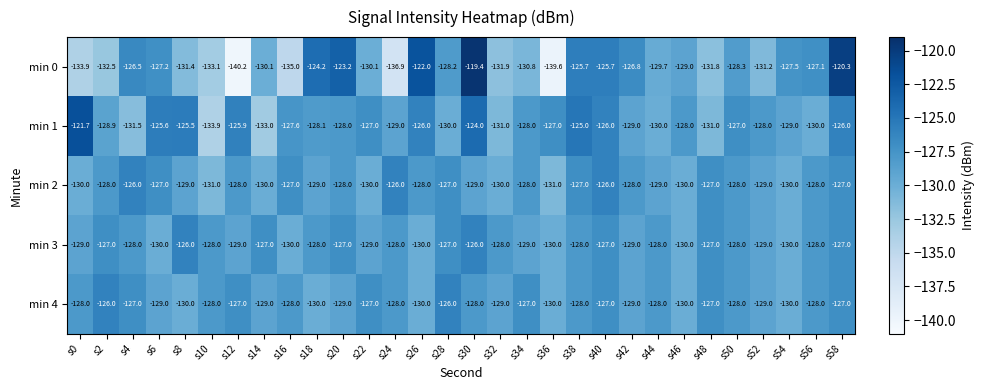

What is the difference between the maximum and second lowest values in the min 0 series?

20.2